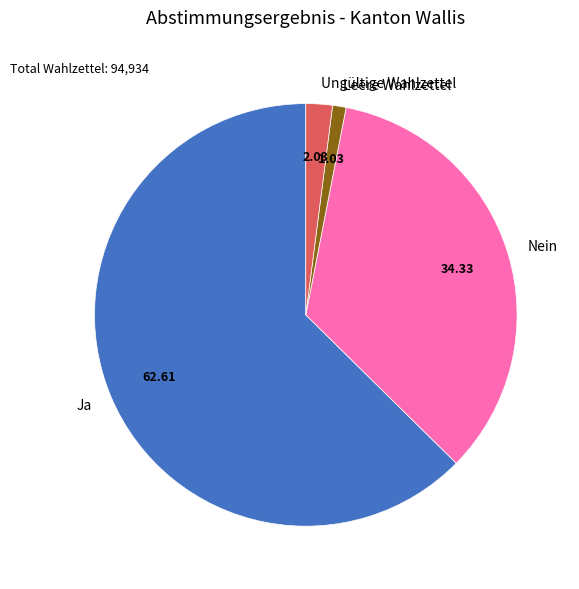

What is the largest slice in the pie chart?

Ja